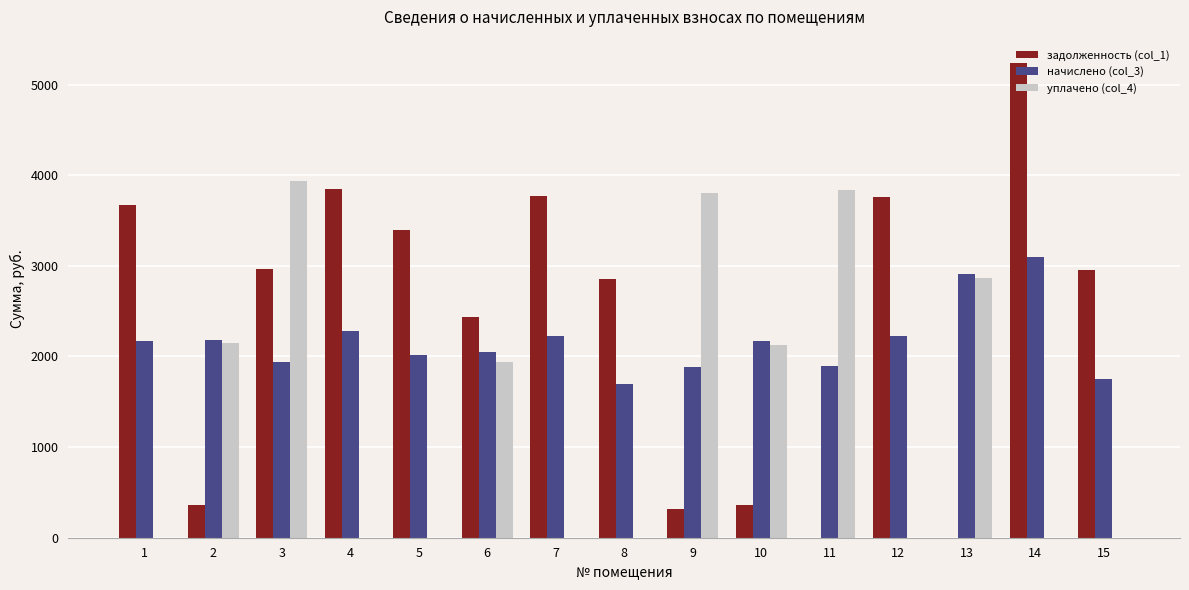

What value does the задолженность (col_1) series have at 7?

3767.4